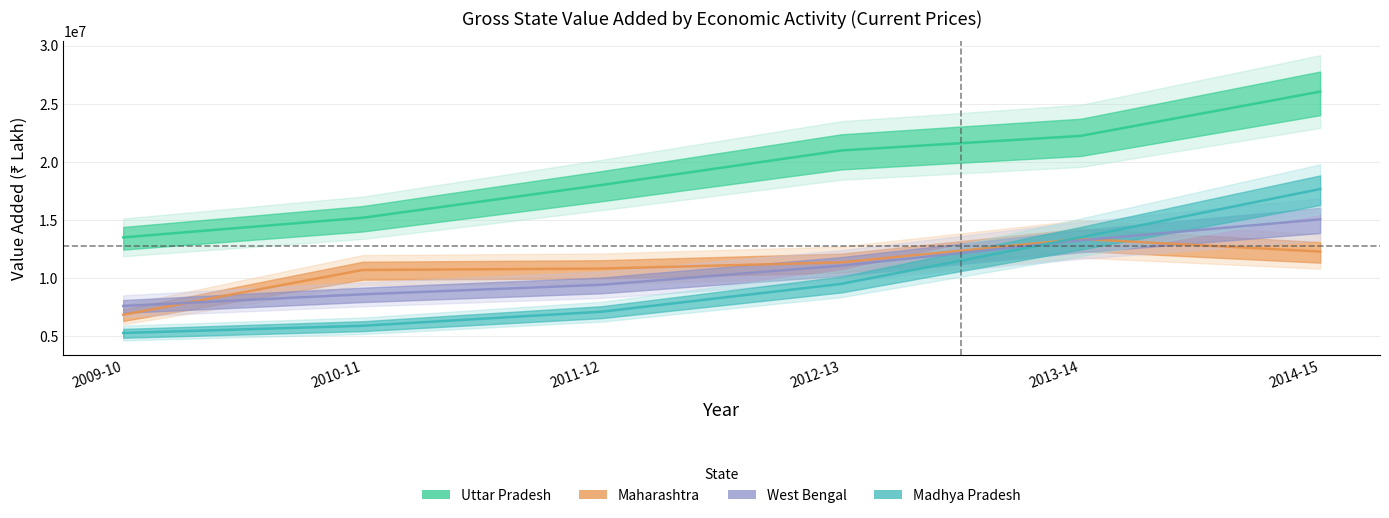

The West Bengal series shows 3037557 at 2010-11. True or false?

False